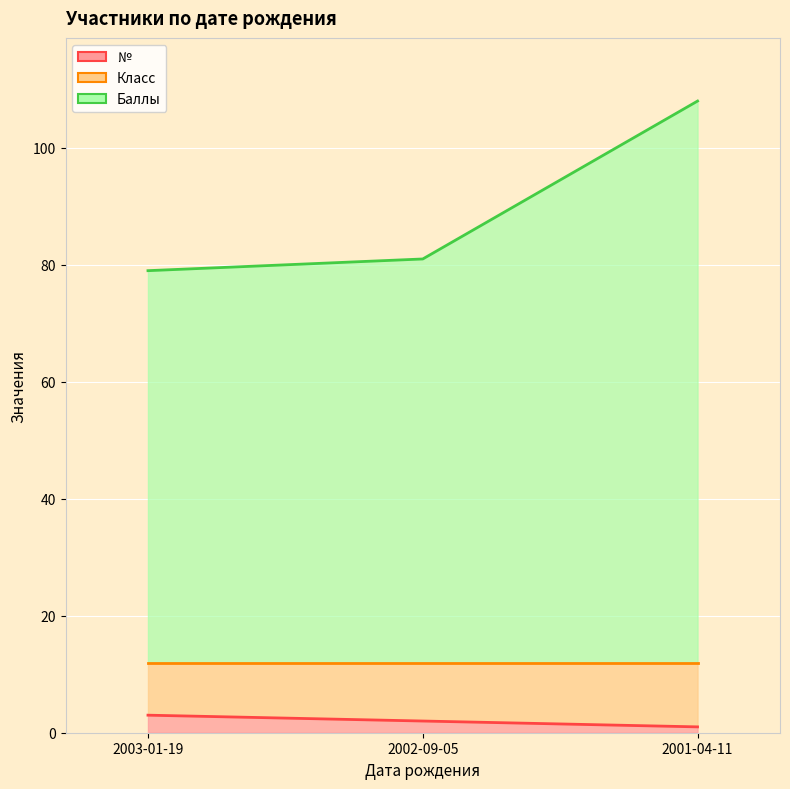

Reading left to right, list all the values displayed in this chart.

№: 2003-01-19=3	2002-09-05=2	2001-04-11=1
Баллы: 2003-01-19=79	2002-09-05=81	2001-04-11=108